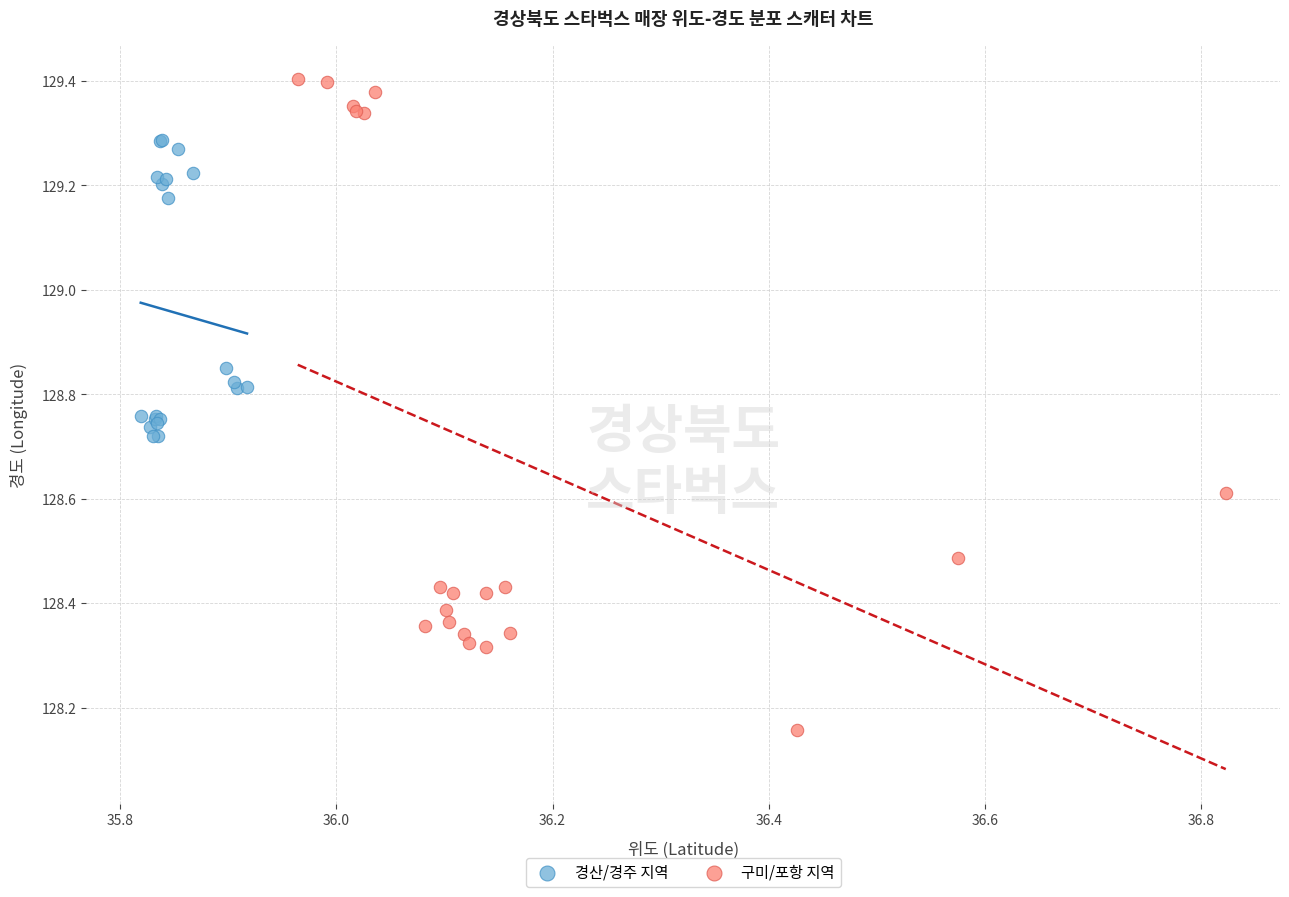

Which series has the largest Y range (max minus min)?

구미/포항 지역